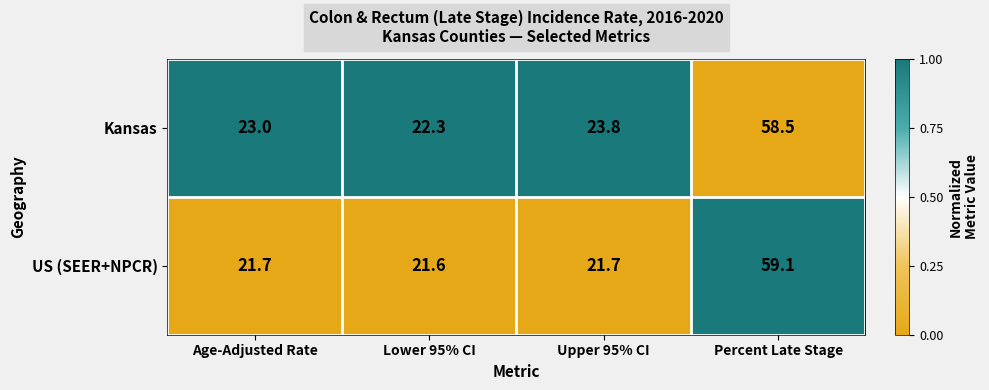

Which series has the largest range (max minus min)?

US (SEER+NPCR)